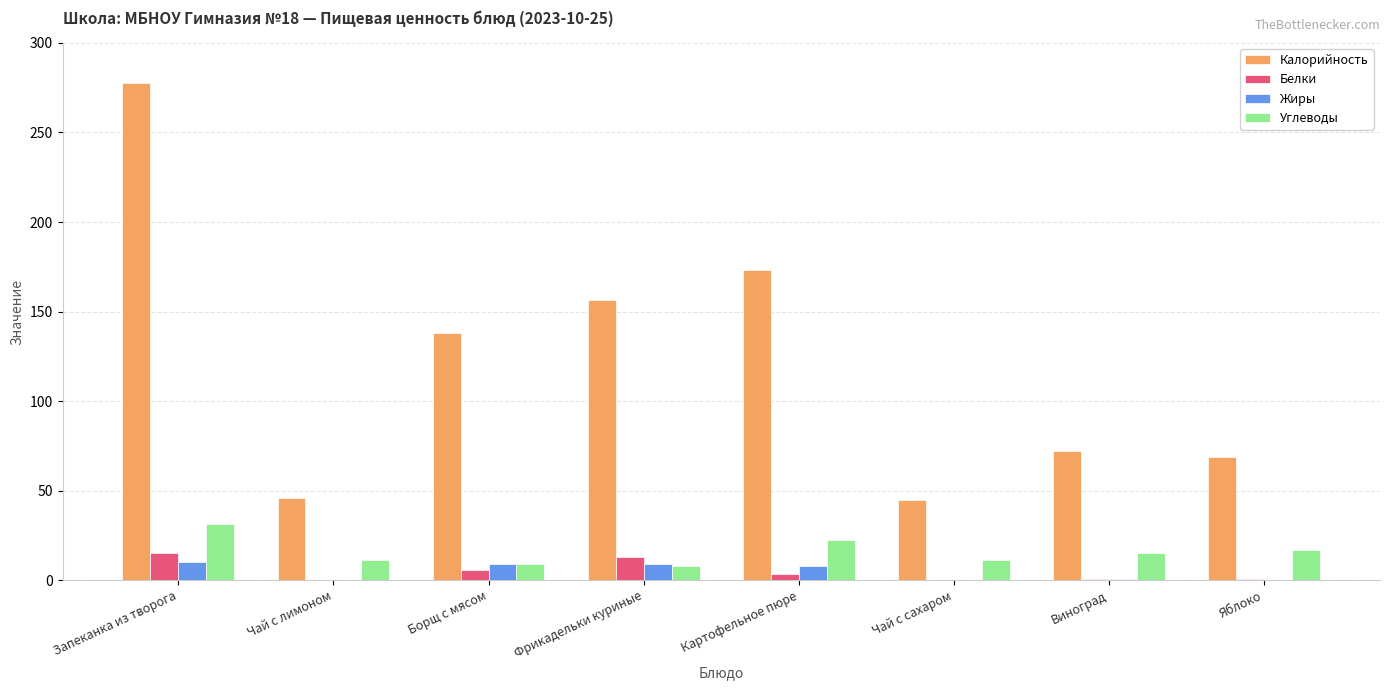

What is the highest value of the Калорийность series?

277.7